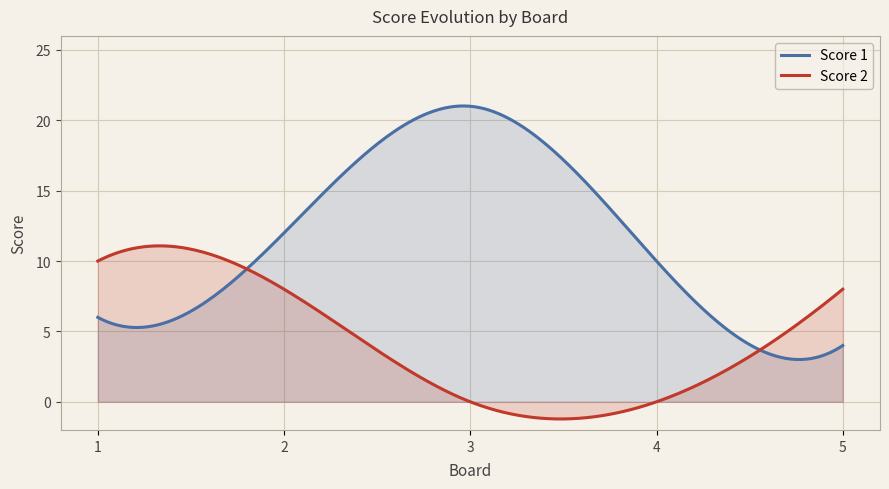

Is the value of Score 1 at 5 greater than the value of Score 2 at 4?

Yes